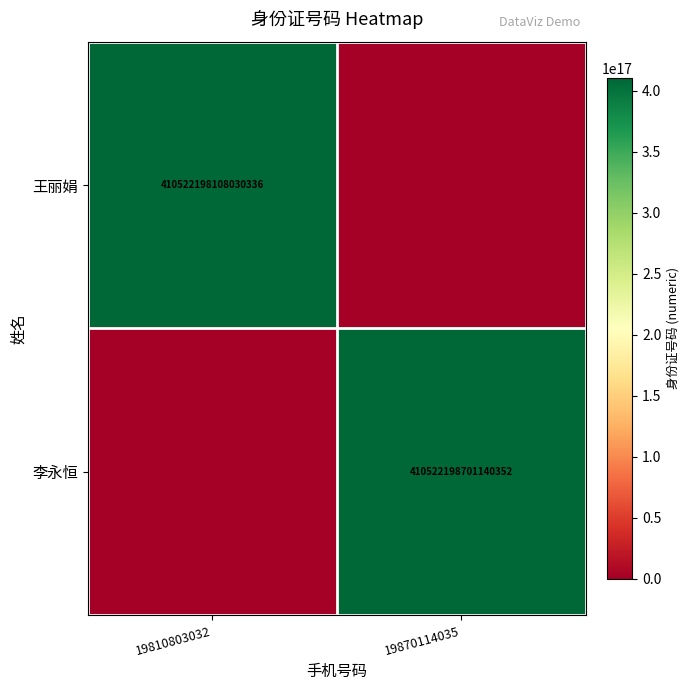

Is it true that 王丽娟 equals 191748652940740576 at 19810803032?

False